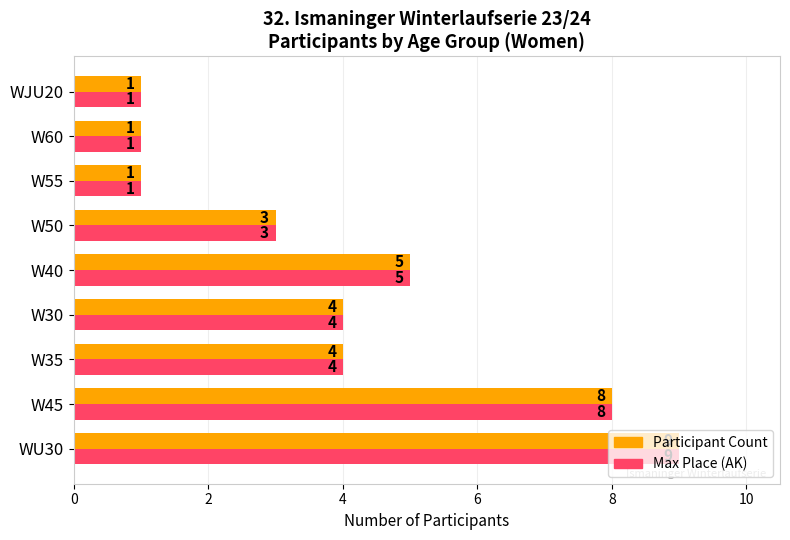

What is the difference between the maximum and minimum values in the Participant Count series?

8